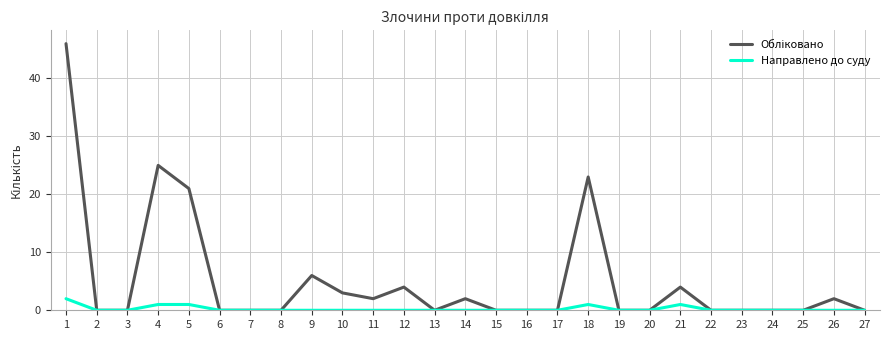

What is the maximum value shown in the chart?

46